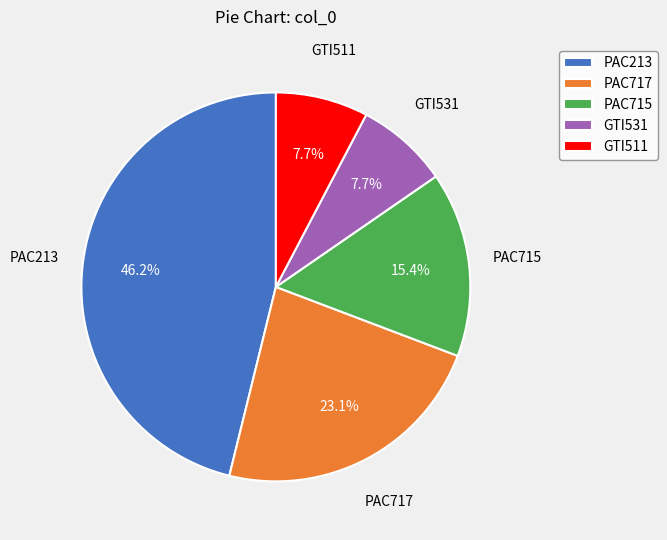

Is the sum of GTI531 and PAC213 greater than half?

Yes